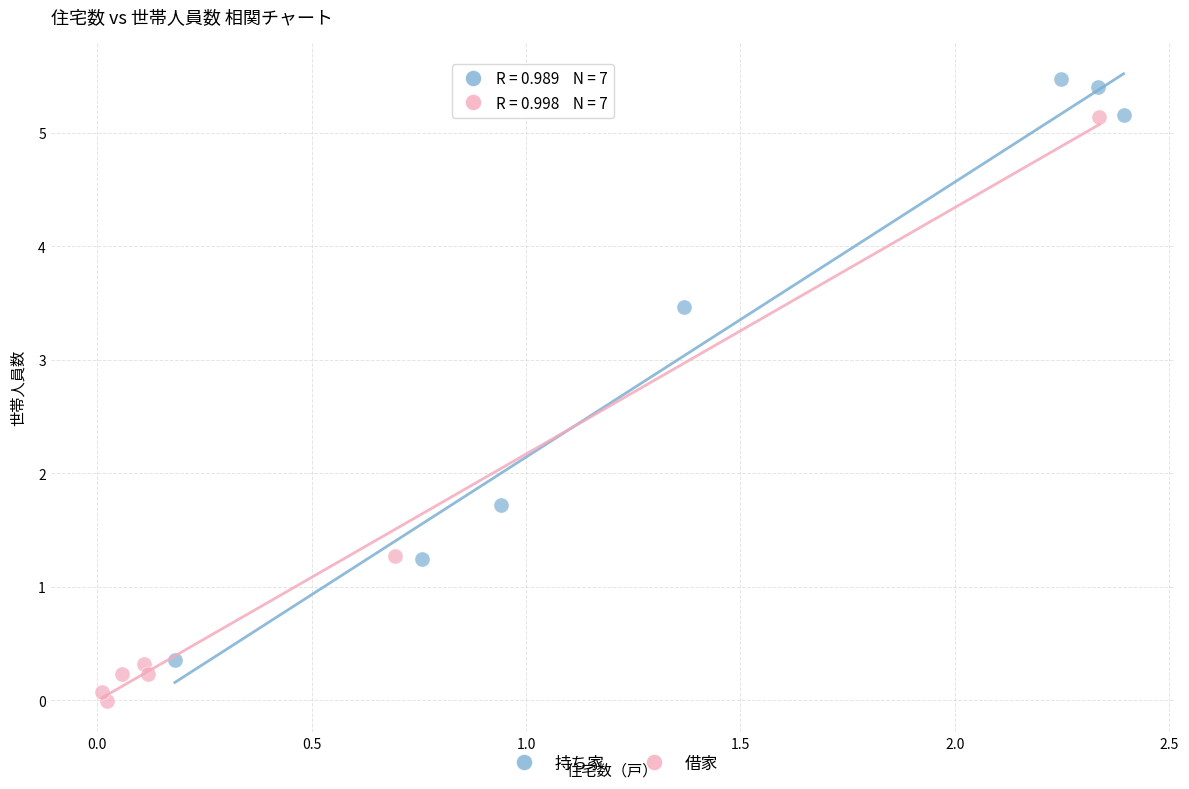

What are all the series names shown in the legend?

持ち家, 借家